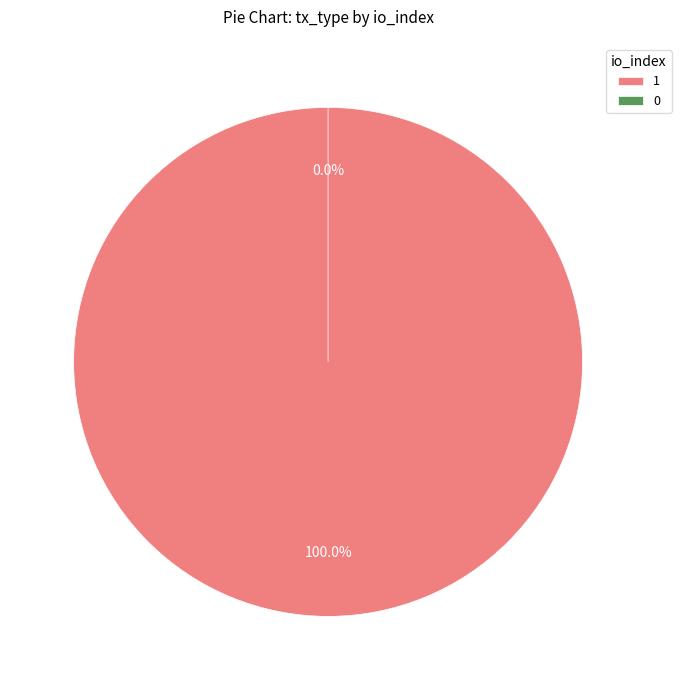

Rank the categories by value from lowest to highest.

Ticket (io_index=0), Vote (io_index=1)